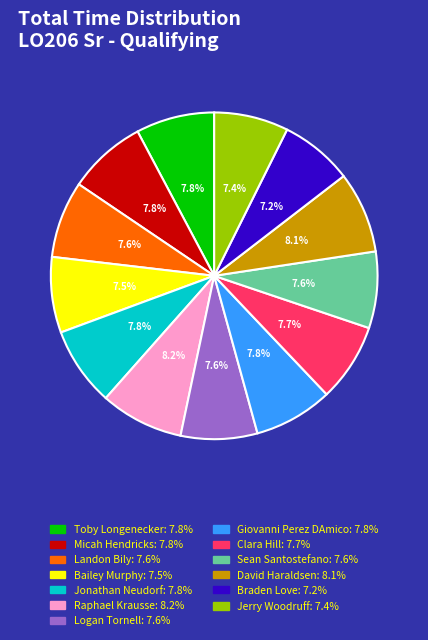

Does Landon Bily account for over 50% of the chart?

No